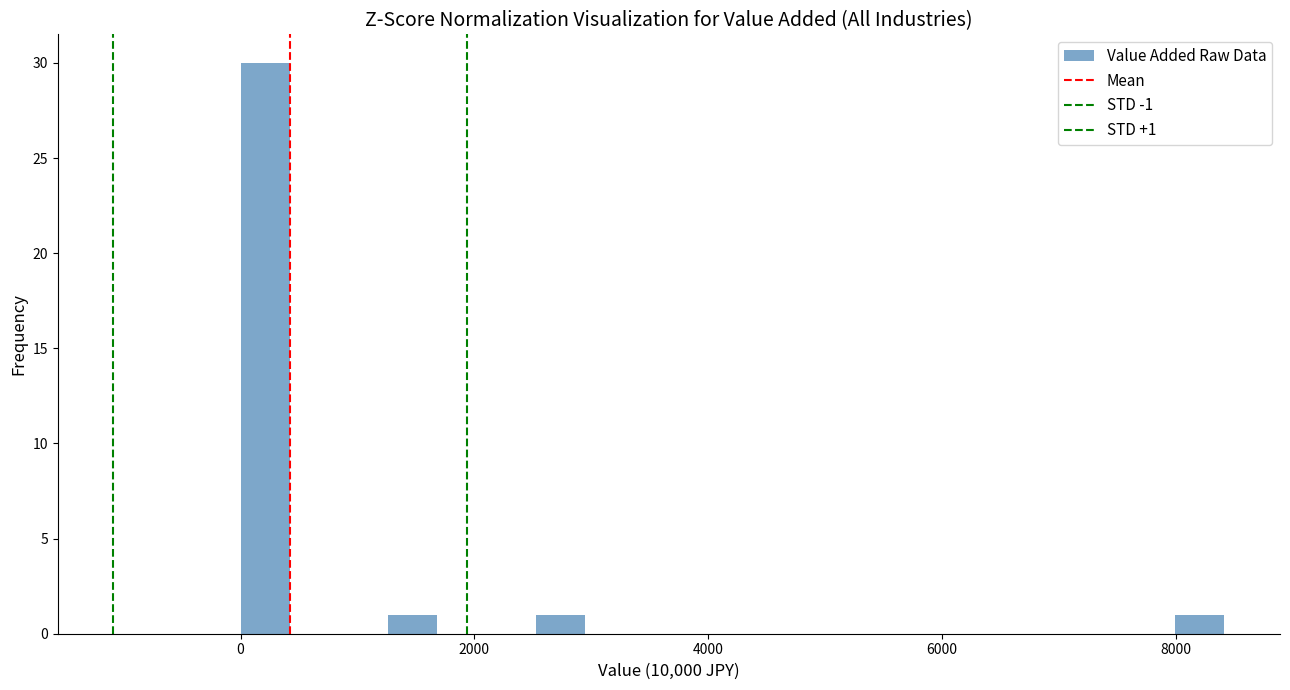

Around what value on the x-axis is the tallest bar? Give the approximate position of its centre, as read against the axis.

200